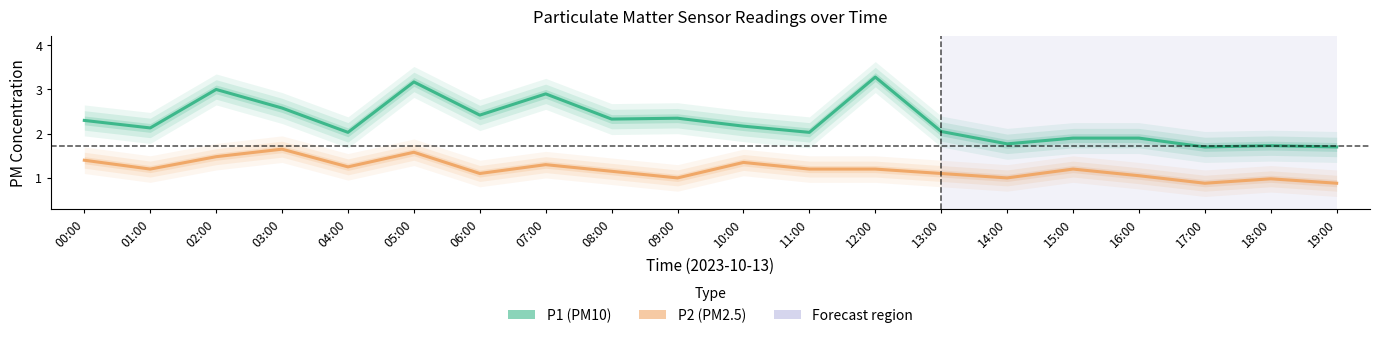

What is the label of the 20th point from the right?

00:00